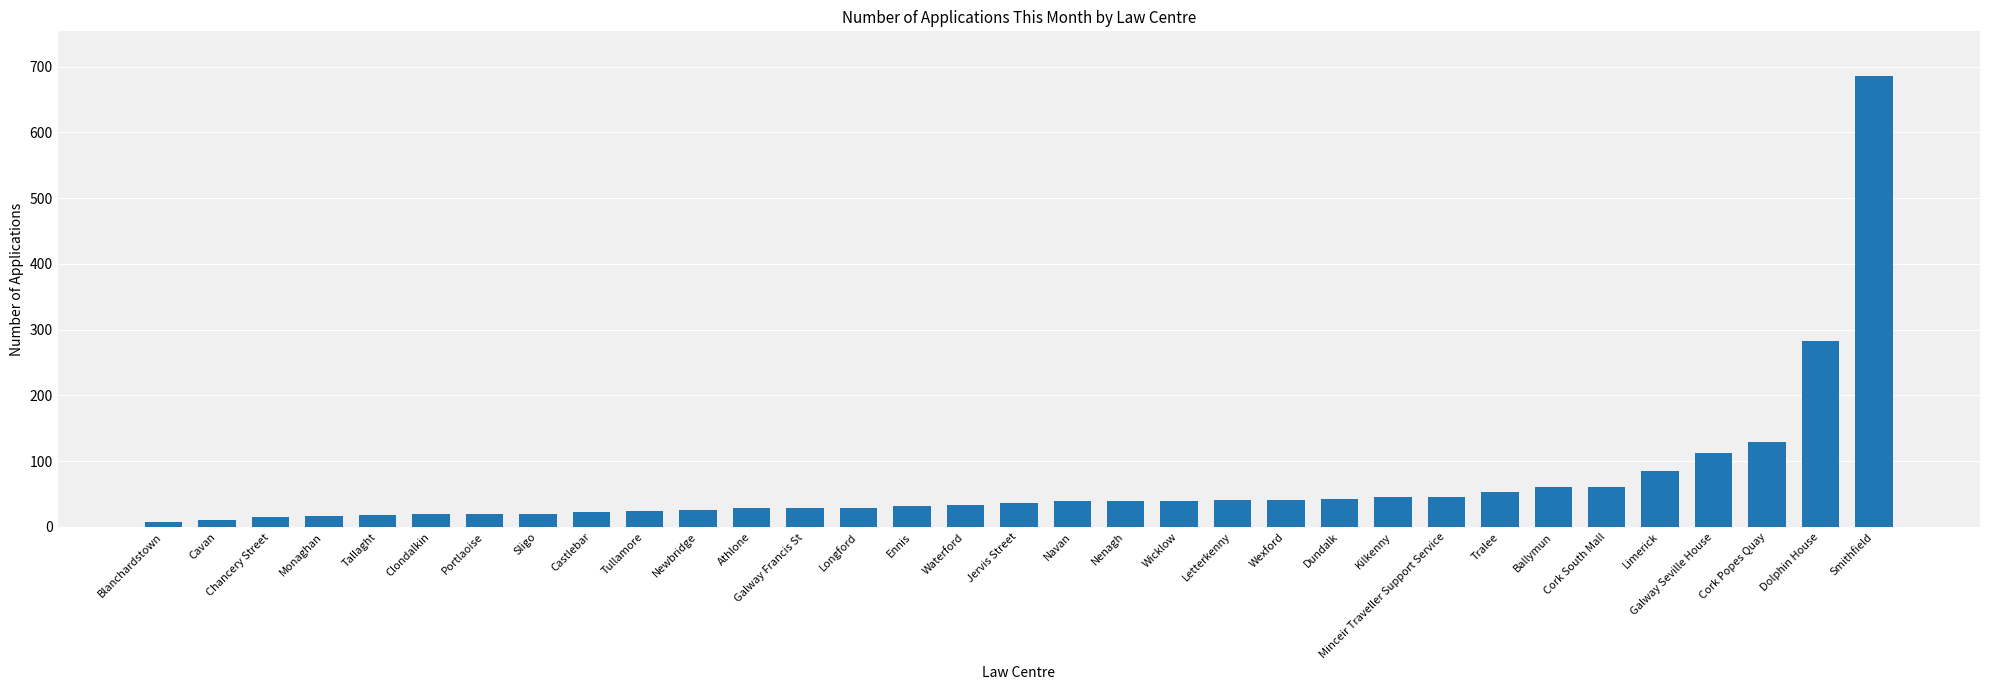

Count the number of data series in this chart.

1